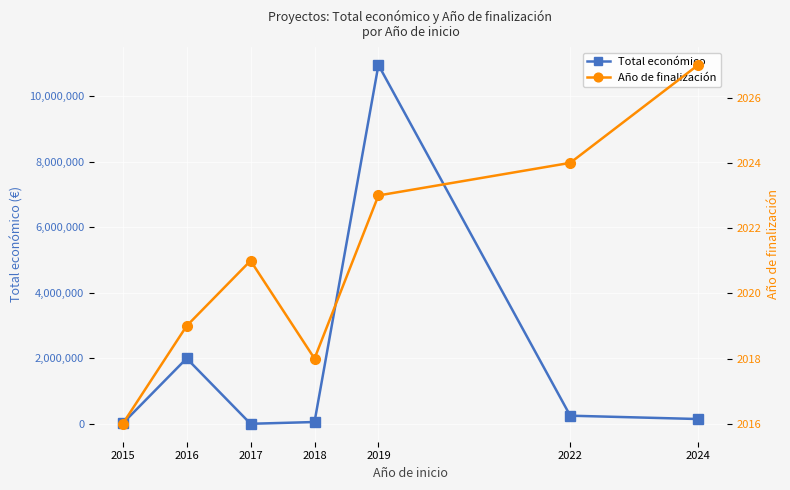

The value of Año de finalización at 2015 is 2759. True or false?

False